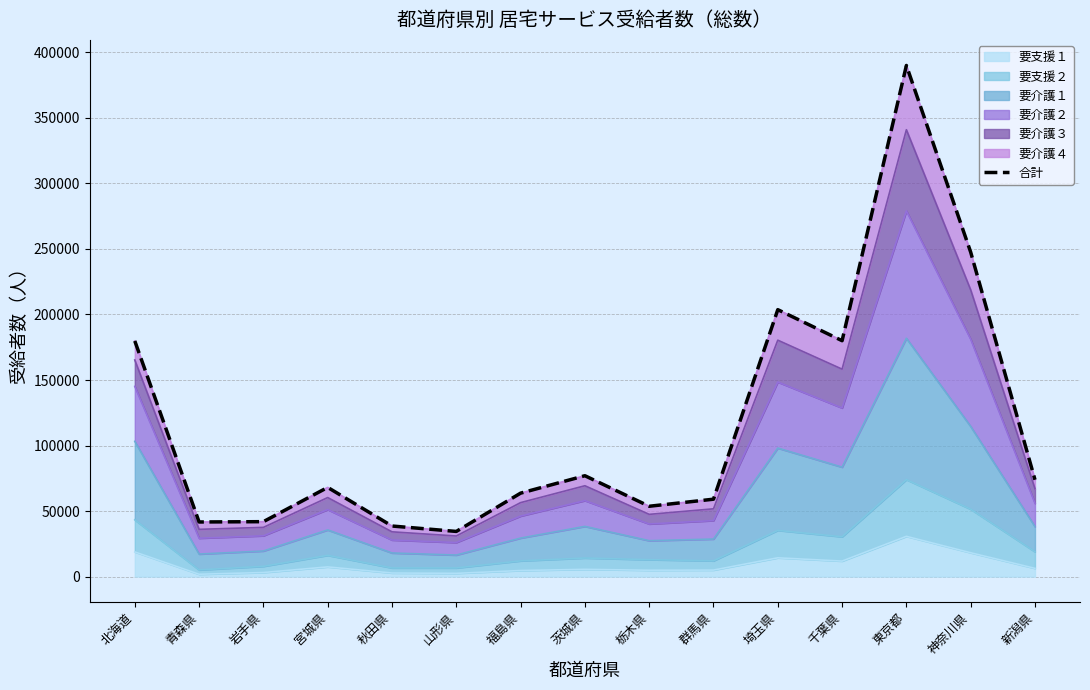

What is the maximum value shown in the chart?

390026